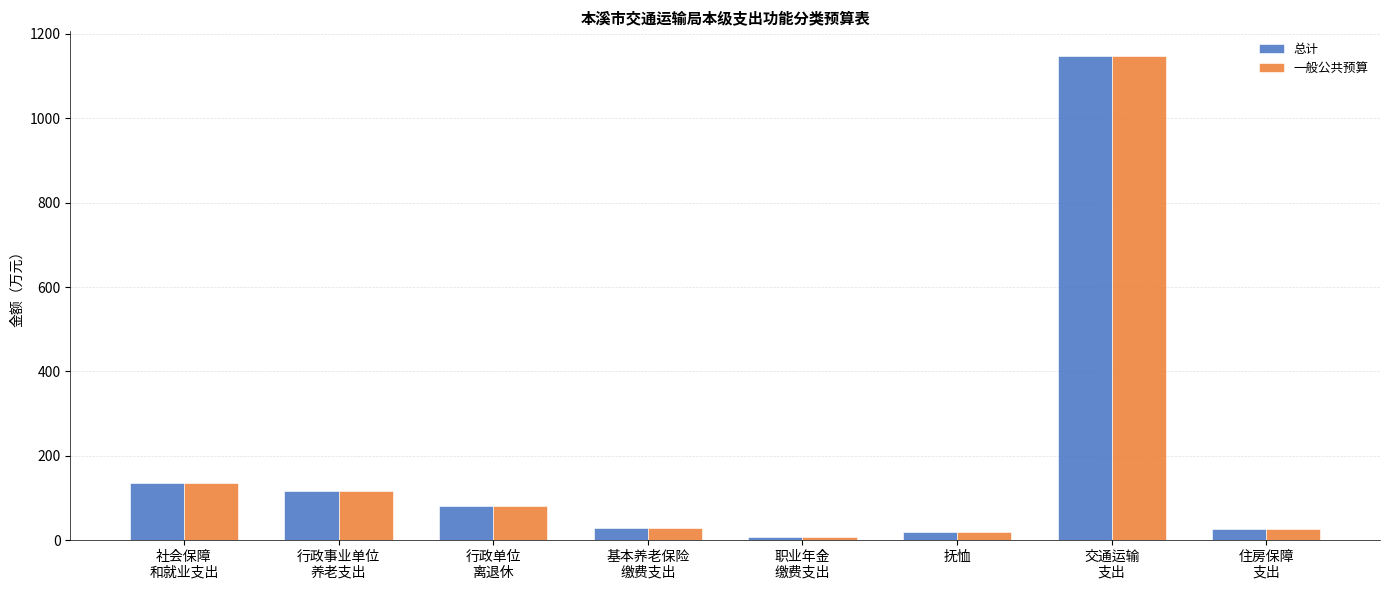

How many groups of bars are there?

8